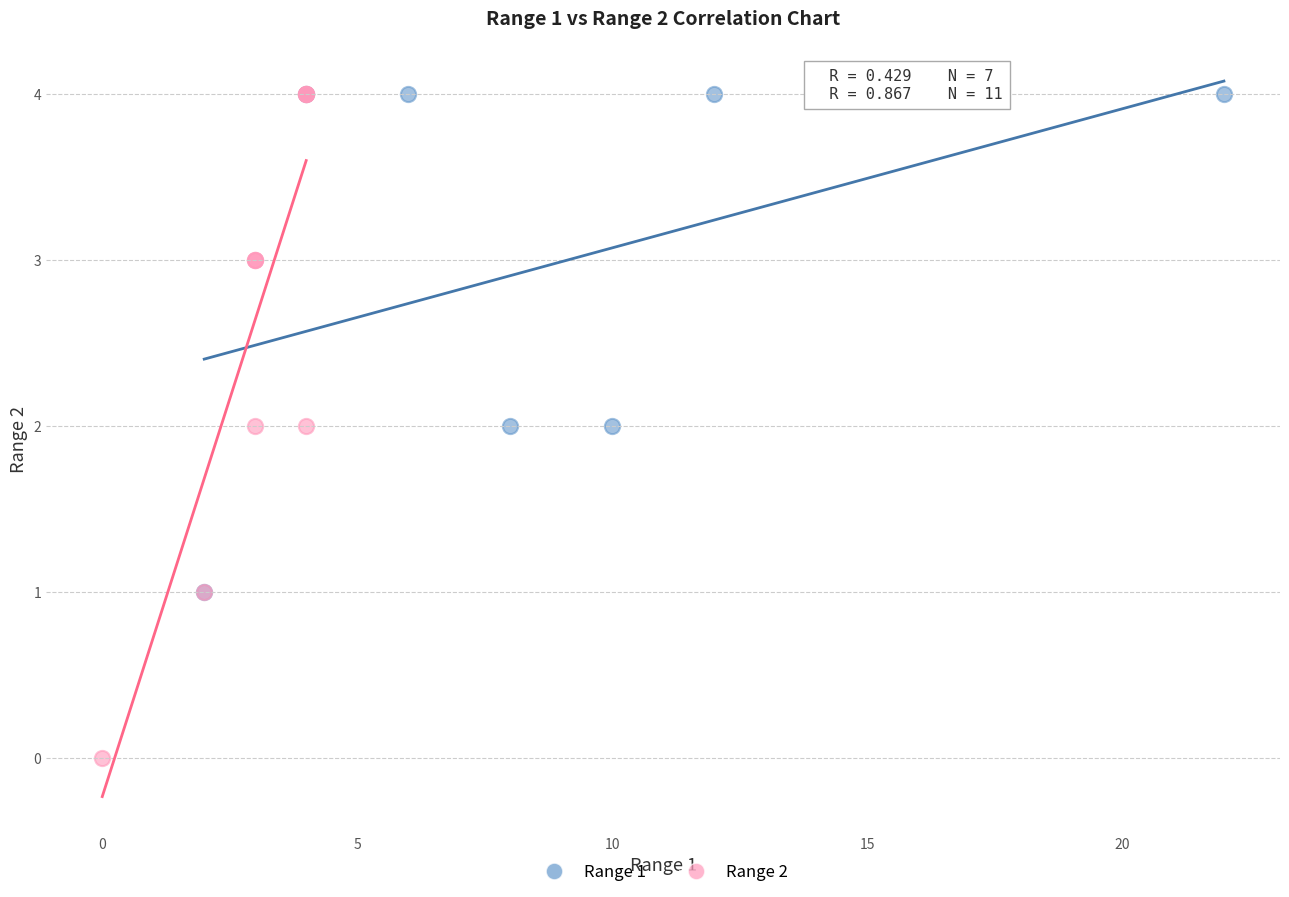

Which series contains the lowest Y value?

Range 2